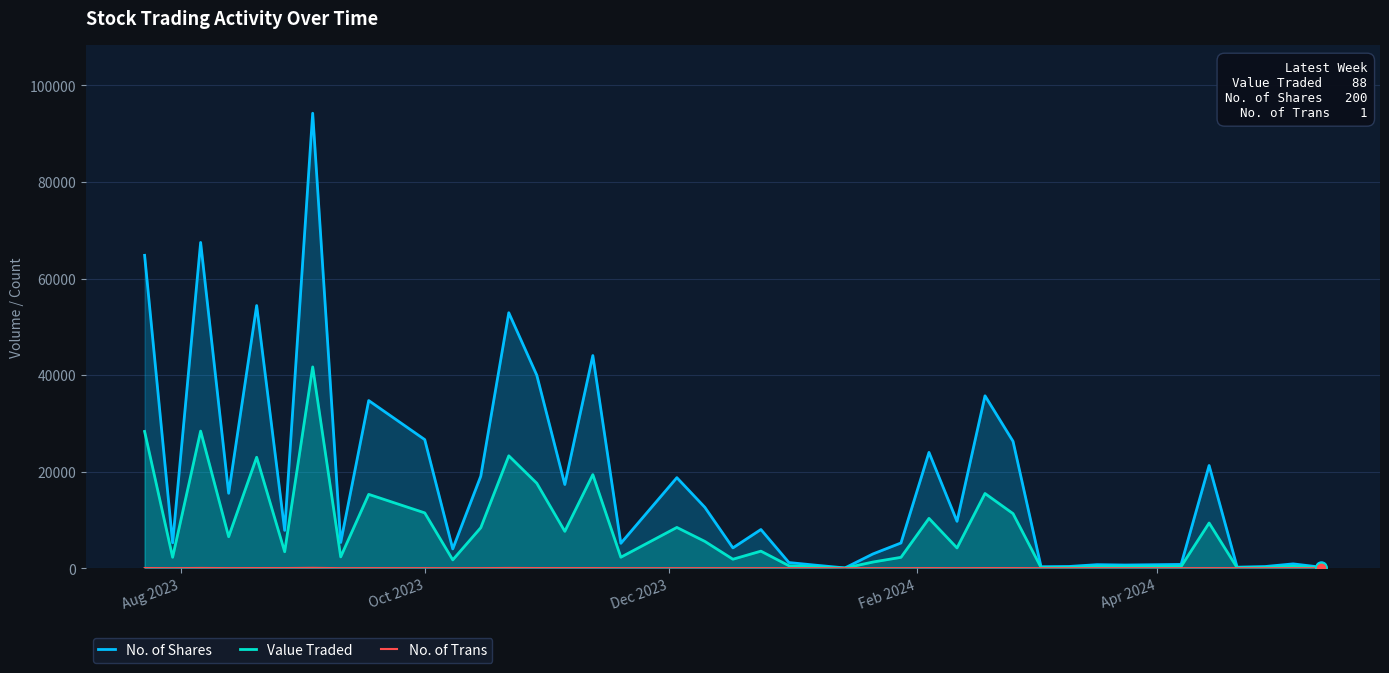

How many values in the No. of Trans series are below 6?

16